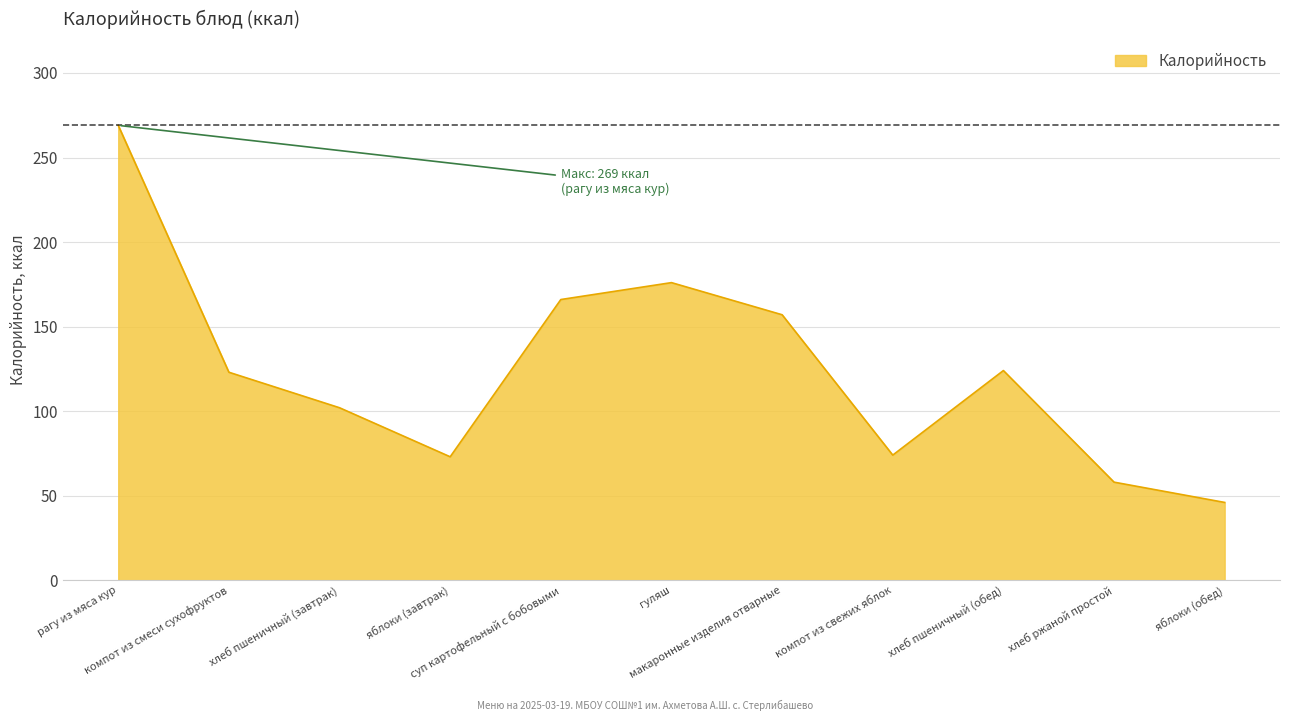

What is the change in value from суп картофельный с бобовыми to макаронные изделия отварные?

-9